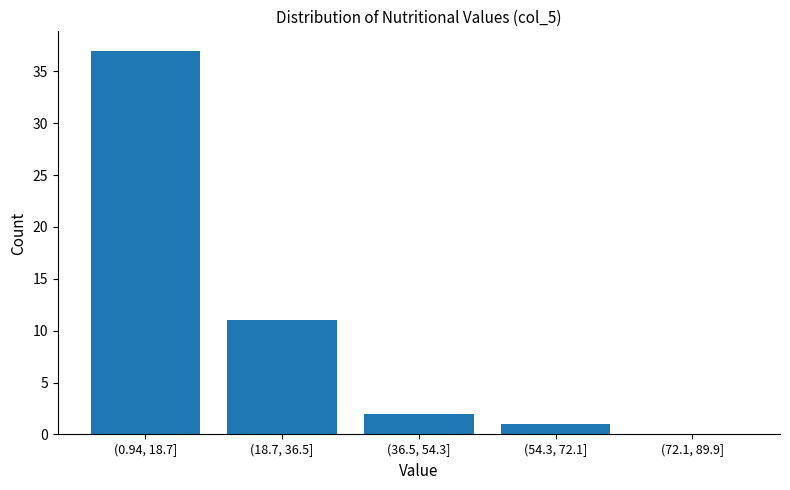

Reading left to right, list all the values displayed in this chart.

(0.94, 18.7]=37	(18.7, 36.5]=11	(36.5, 54.3]=2	(54.3, 72.1]=1	(72.1, 89.9]=0